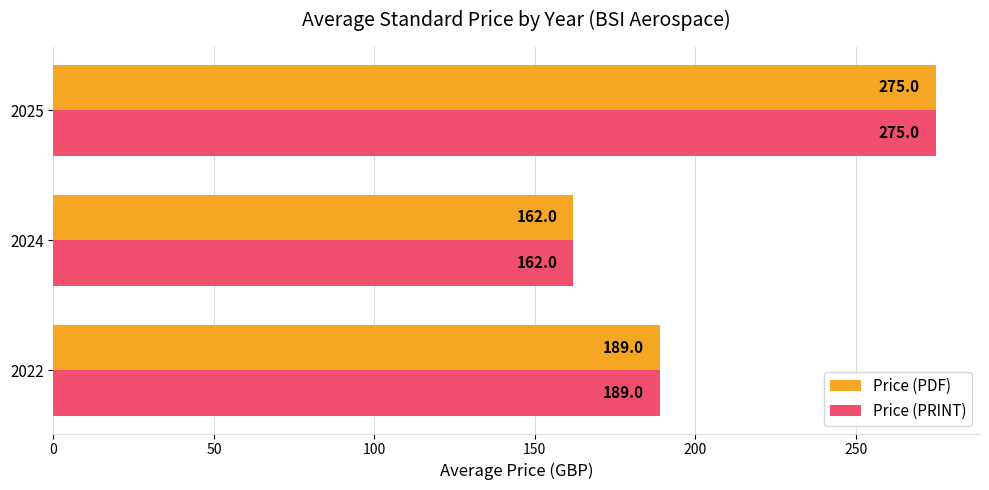

What is the maximum value shown in the chart?

275